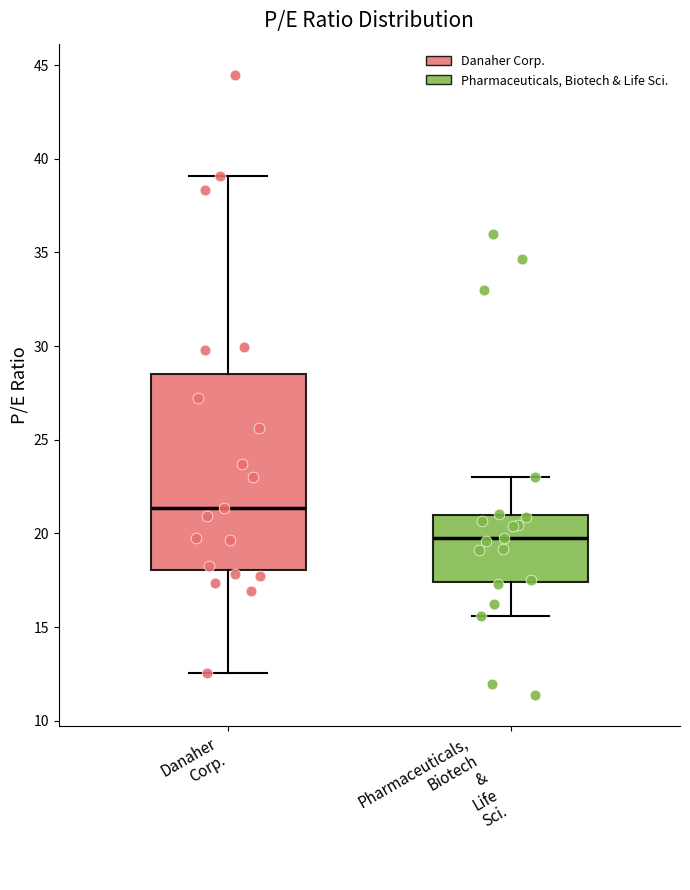

Reading left to right, read every box against the y-axis: the position of its median line, the range the box covers, and the ends of its whiskers. The values are not printed on the chart, so give them approximately, as read against the axis.

Danaher Corp.: median 21.5, box 18.0 to 28.5, whiskers 12.5 to 39.0
Pharmaceuticals, Biotech & Life Sci.: median 19.5, box 17.5 to 21.0, whiskers 15.5 to 23.0